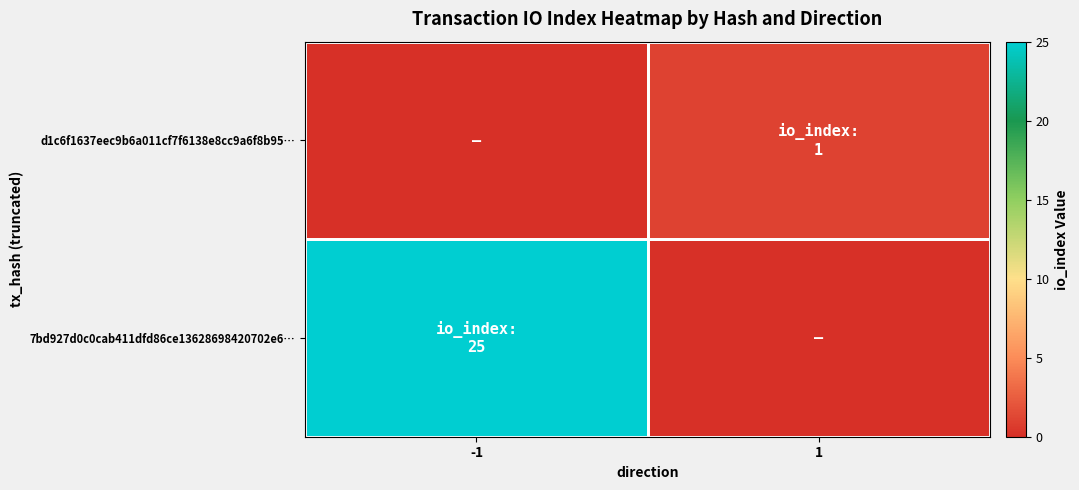

Reading right to left, what are all the values shown in this chart?

7bd927d0c0cab411dfd86ce13628698420702e6…: 1=0	-1=25
d1c6f1637eec9b6a011cf7f6138e8cc9a6f8b95…: 1=1	-1=0